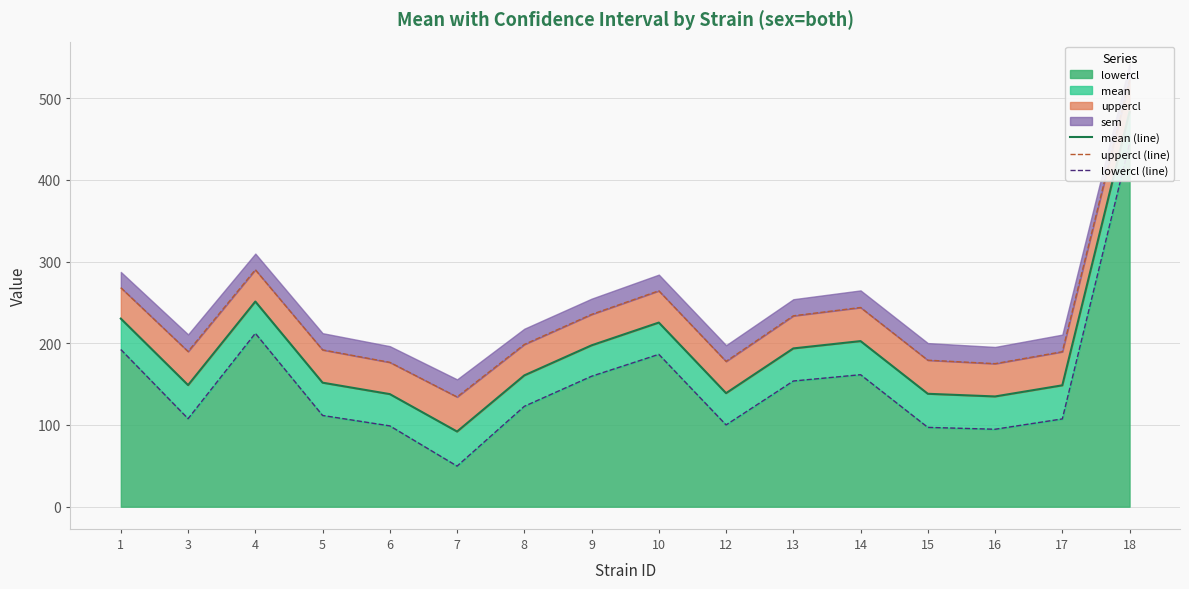

True or false: lowercl (line) and uppercl (line) intersect in this chart.

False